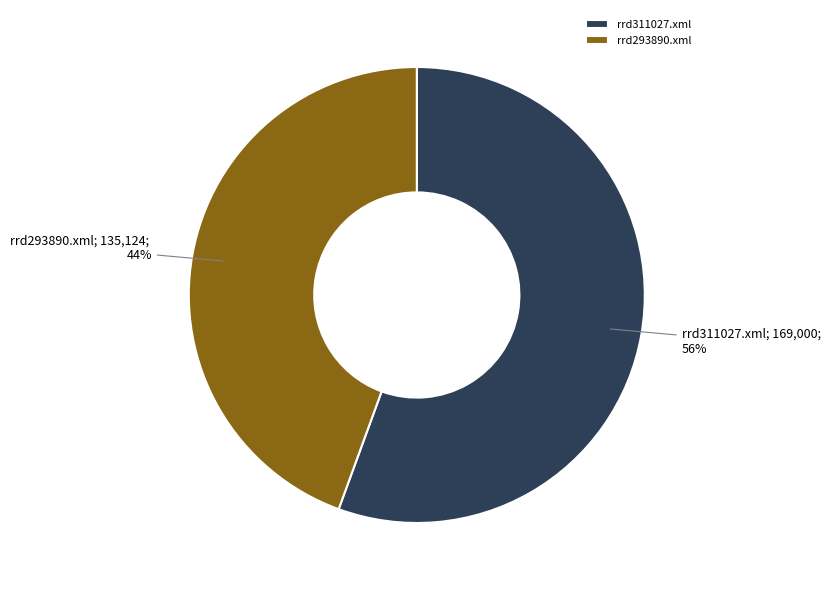

Is there a majority slice in this chart?

Yes